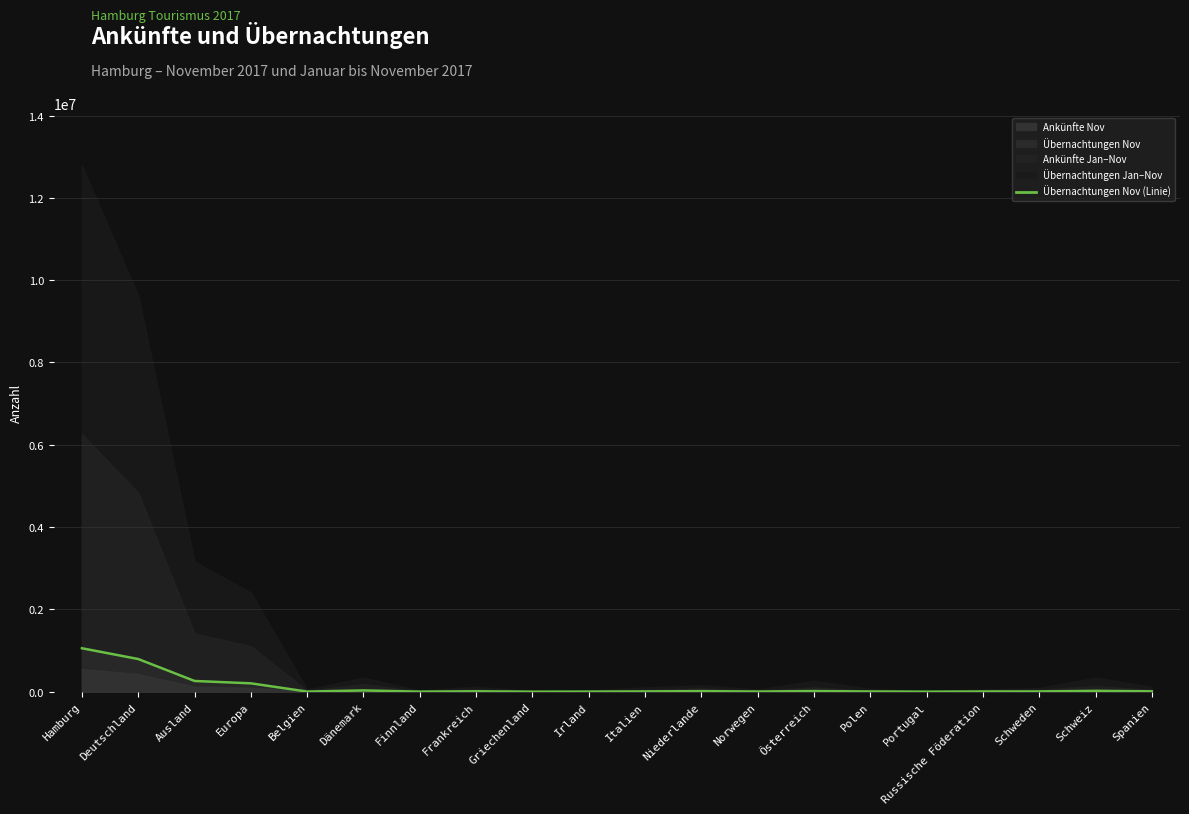

Reading left to right, transcribe all the data shown in this chart.

1056722	794994	261728	204390	4006	31945	2934	10983	2011	3559	8181	14615	4948	16514	6785	1961	6657	7715	21493	10313